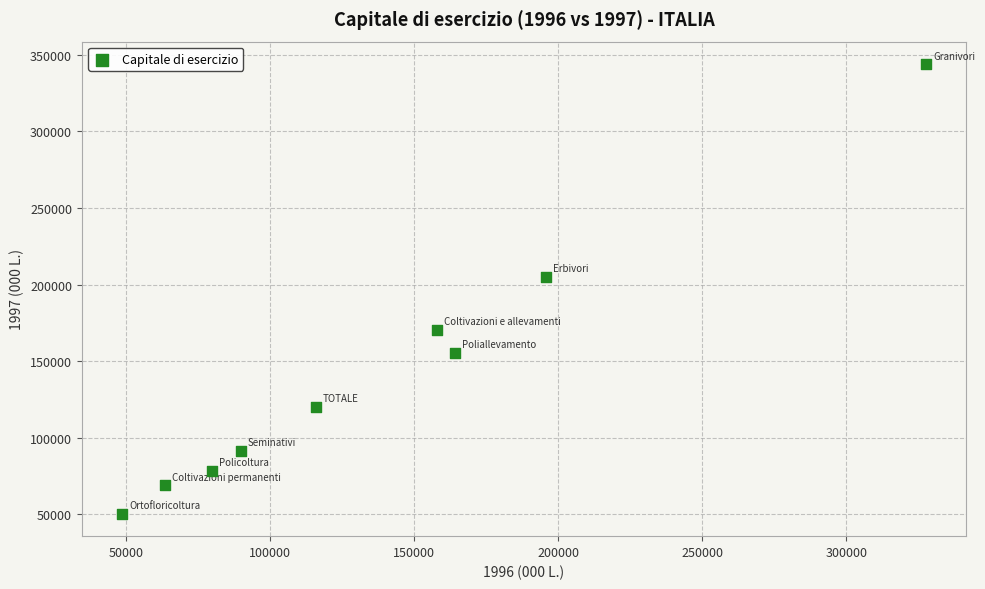

What Y value in the scatter plot is closest to 197178?

204993